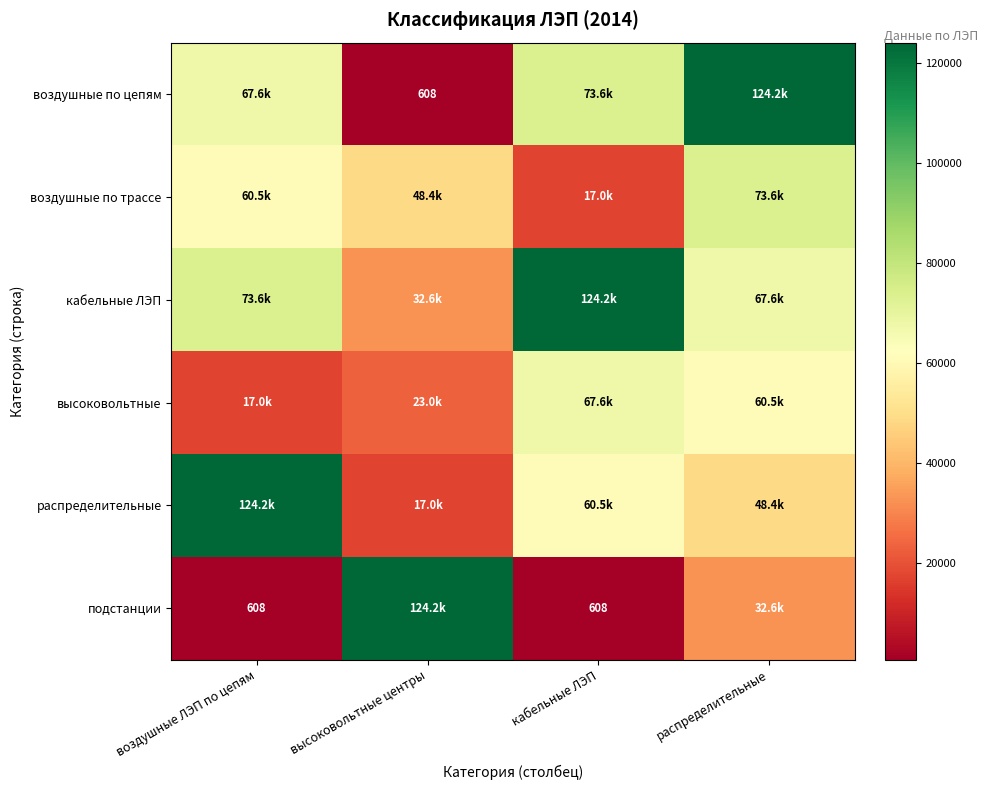

The value of высоковольтные at воздушные ЛЭП по цепям is 17022.0. True or false?

True